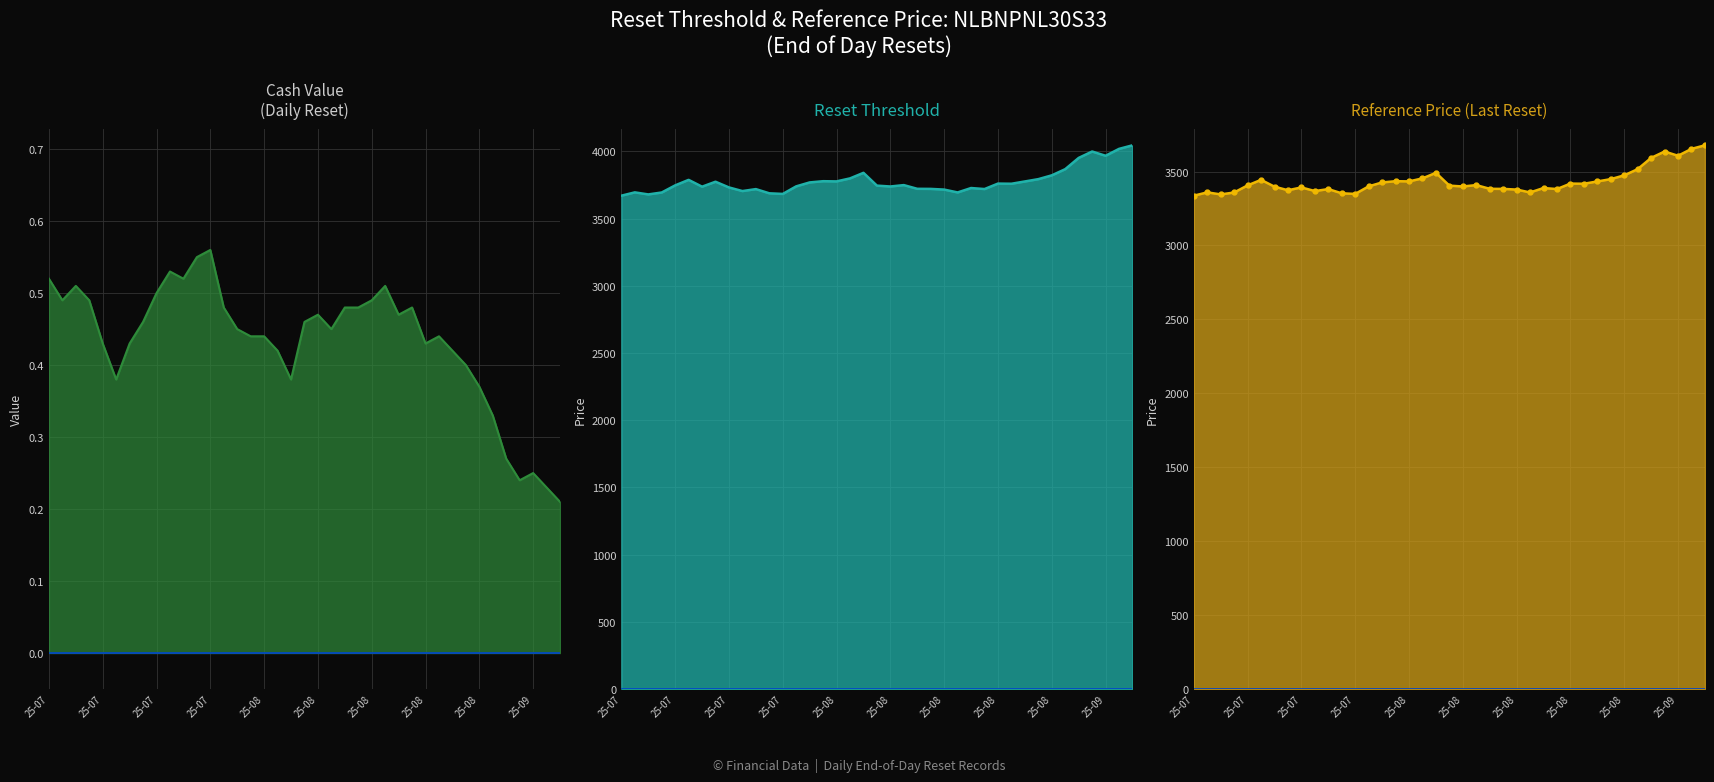

Is the value of Cash value at 33 greater than the value of Reset threshold at 25?

No